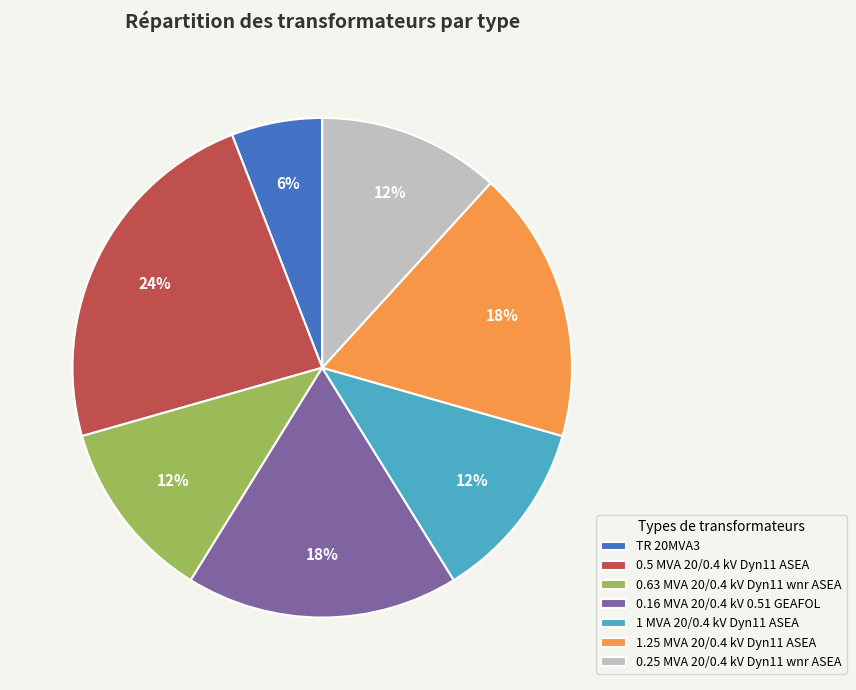

To the nearest percent, what is the difference between the largest and smallest slice percentages?

18%